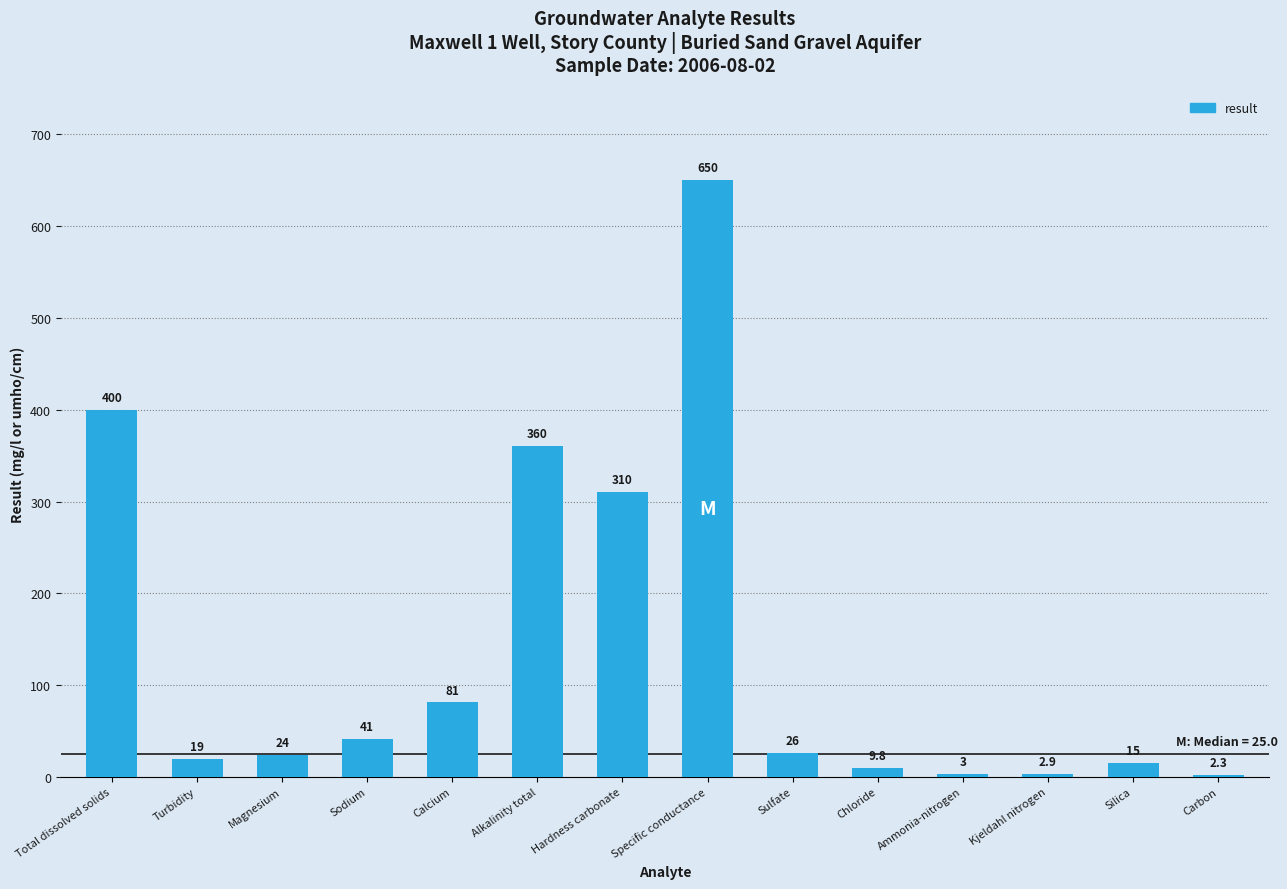

What is the label of the 1st bar from the right?

Carbon